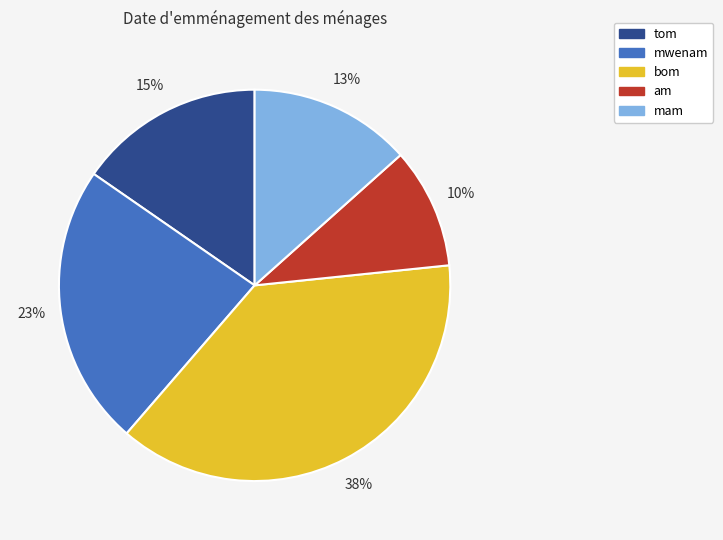

Combined, do tom and bom account for over 50%?

Yes